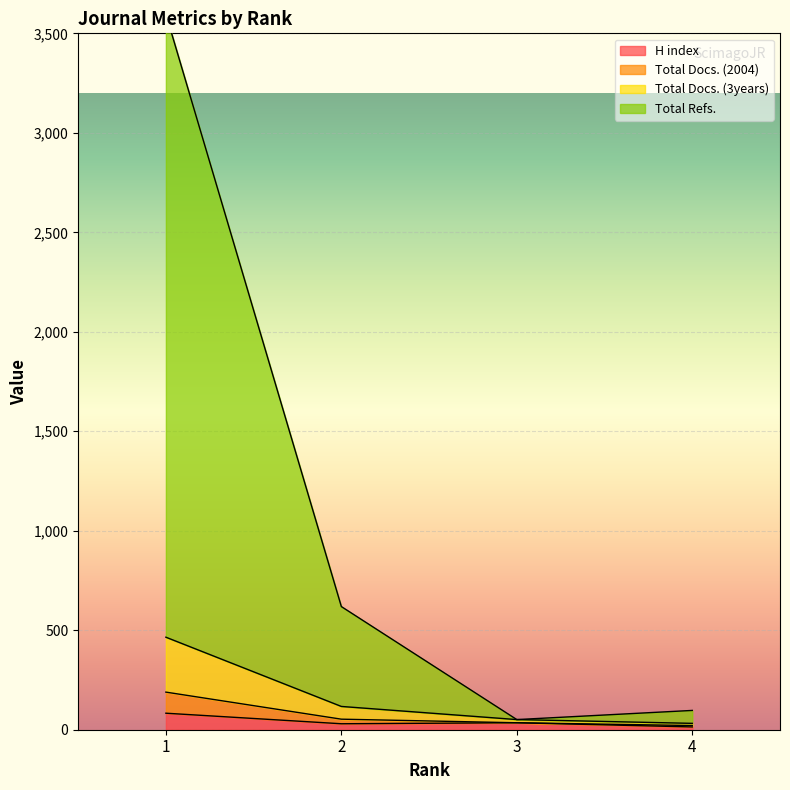

What is the difference between the H index values at 3 and 1?

48